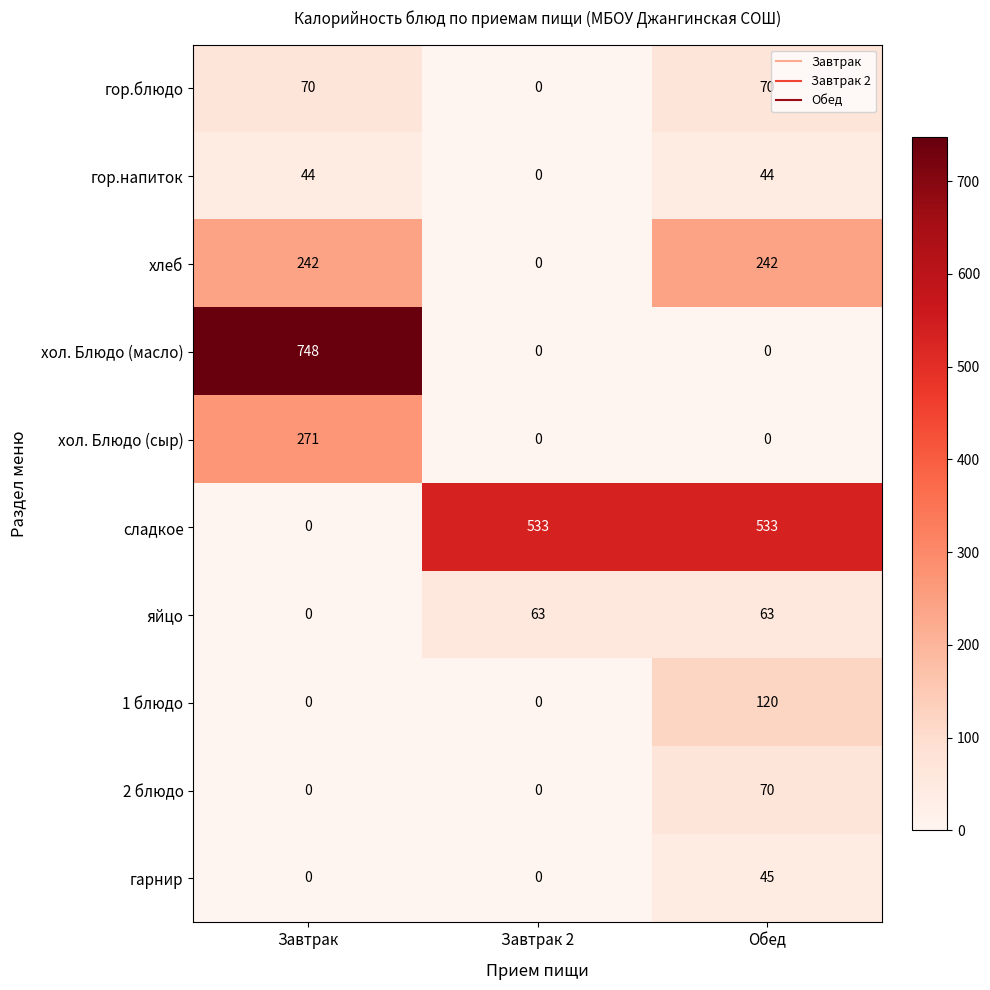

Is it true that яйцо equals 63 at Завтрак 2?

True